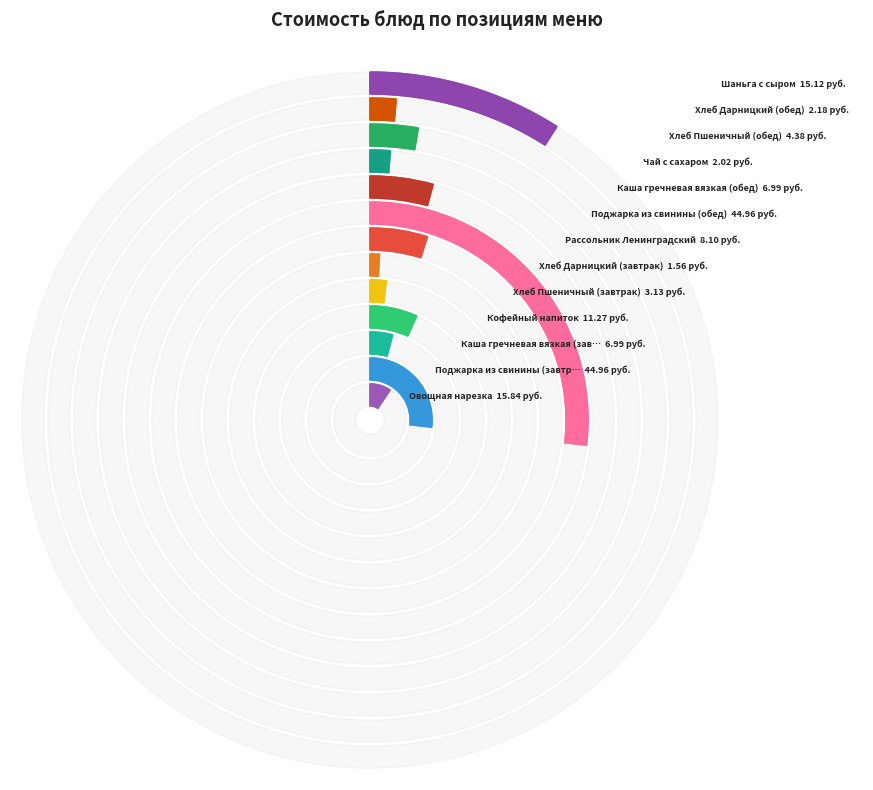

Between Каша гречневая вязкая (обед) and Хлеб Пшеничный (завтрак), which is larger?

Каша гречневая вязкая (обед)